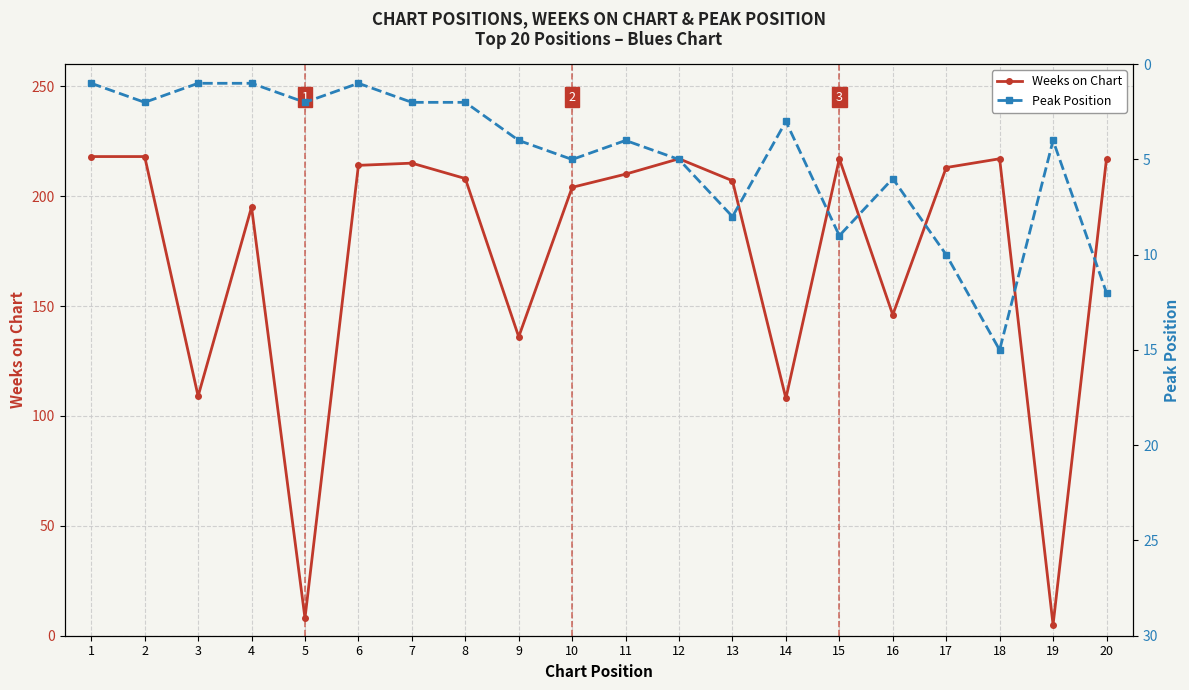

The value of Peak Position at 18 is 22. True or false?

False